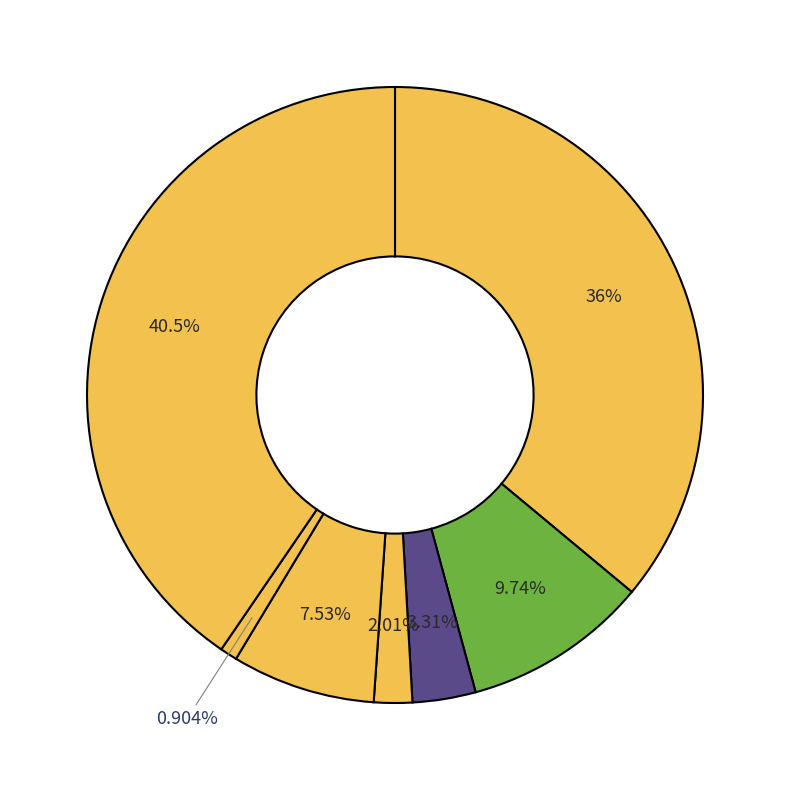

Count the number of slices in the pie.

7